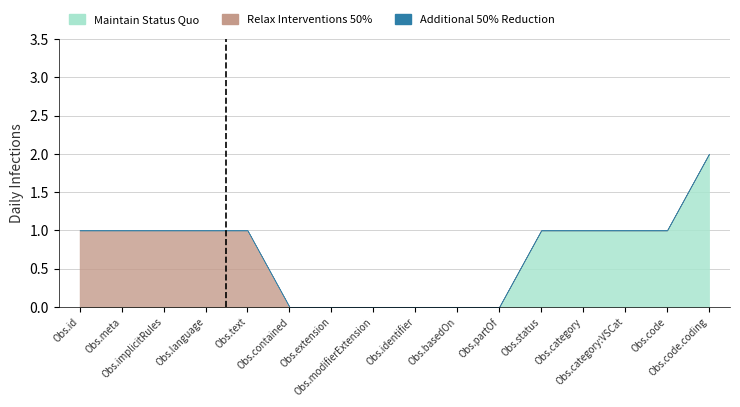

How many lines are shown in the chart?

3